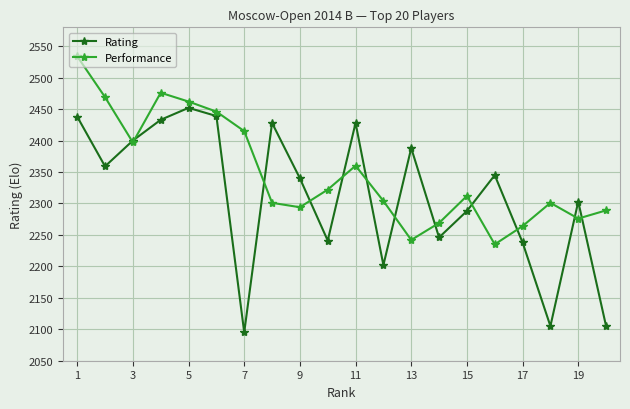

What is the value of the Rating point at the 6th from the left?

2439